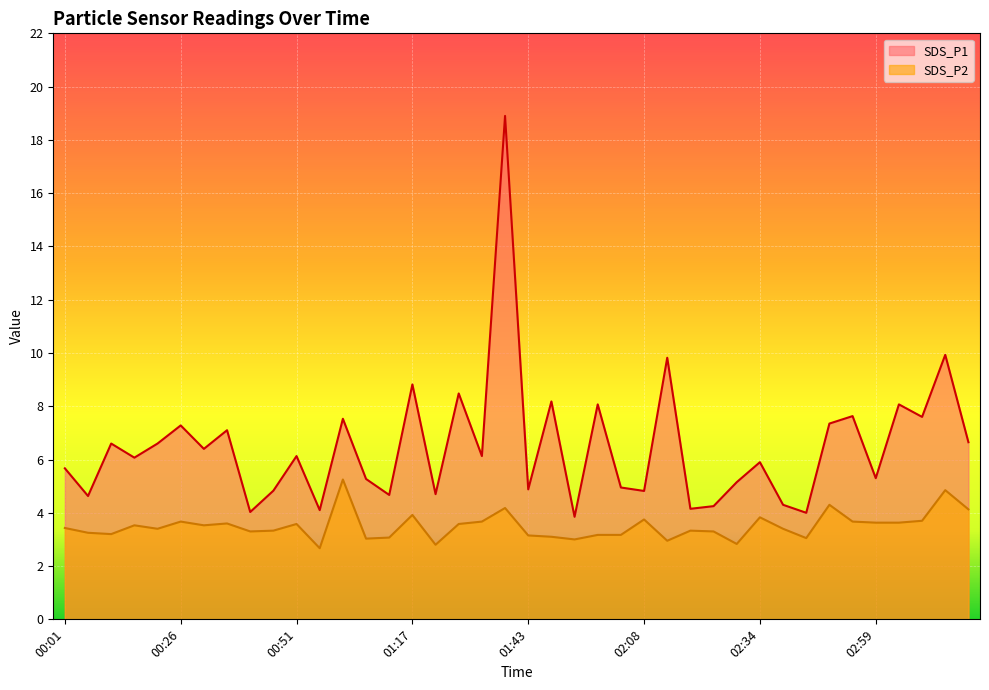

True or false: SDS_P1 and SDS_P2 cross at least once.

False